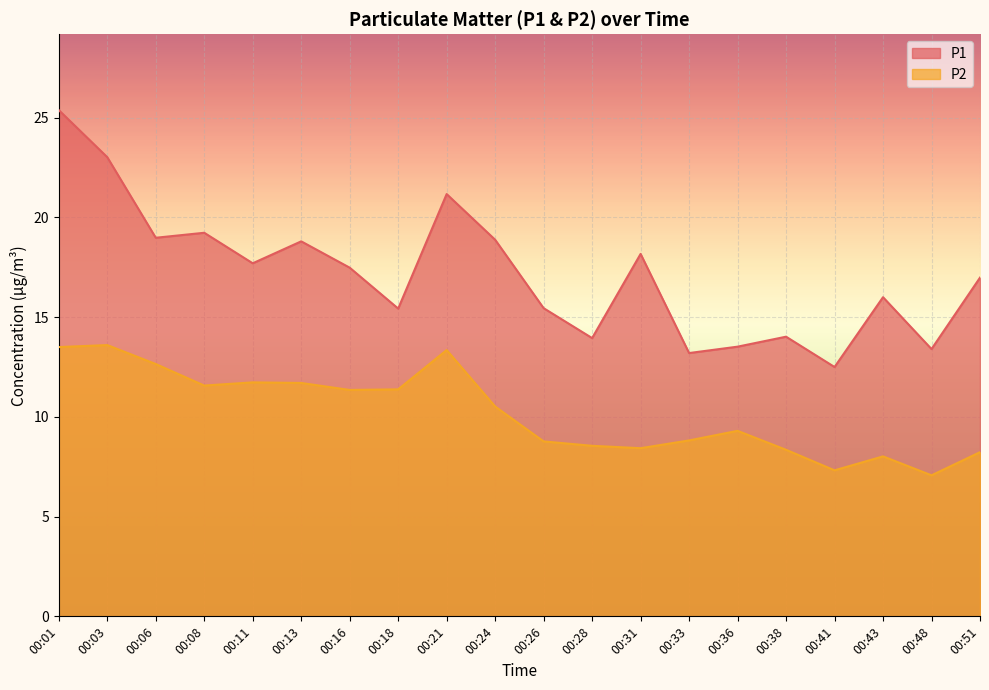

Reading left to right, transcribe all the data shown in this chart.

P1: 25.4	23.0	19.0	19.2	17.7	18.8	17.5	15.4	21.2	18.9	15.4	13.9	18.2	13.2	13.5	14.0	12.5	16.0	13.4	17.0
P2: 13.5	13.6	12.7	11.6	11.7	11.7	11.3	11.4	13.3	10.5	8.8	8.6	8.4	8.8	9.3	8.3	7.3	8.0	7.1	8.2